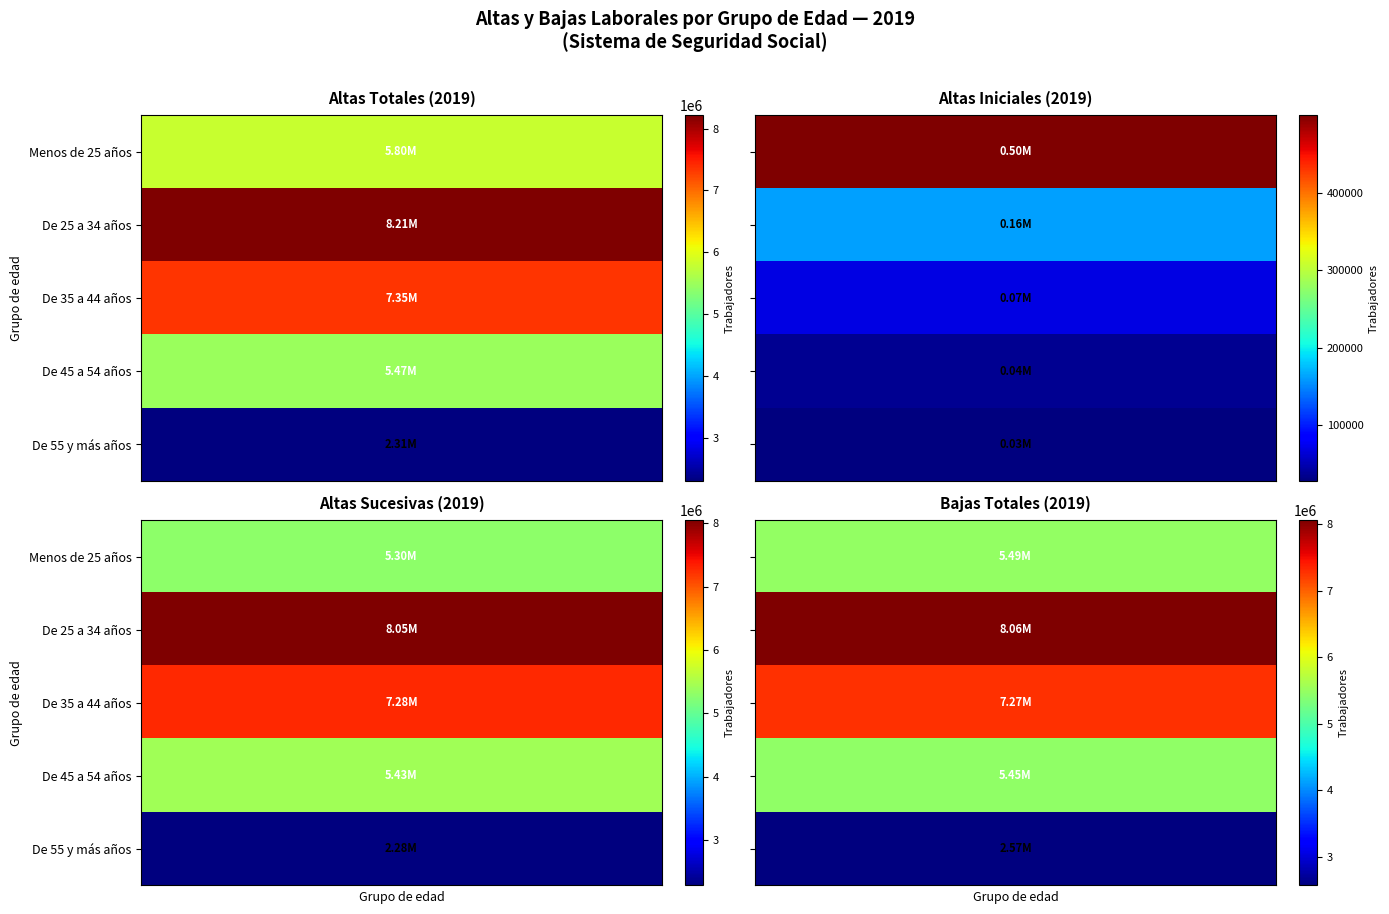

At how many categories does at least one series exceed 3093669?

4